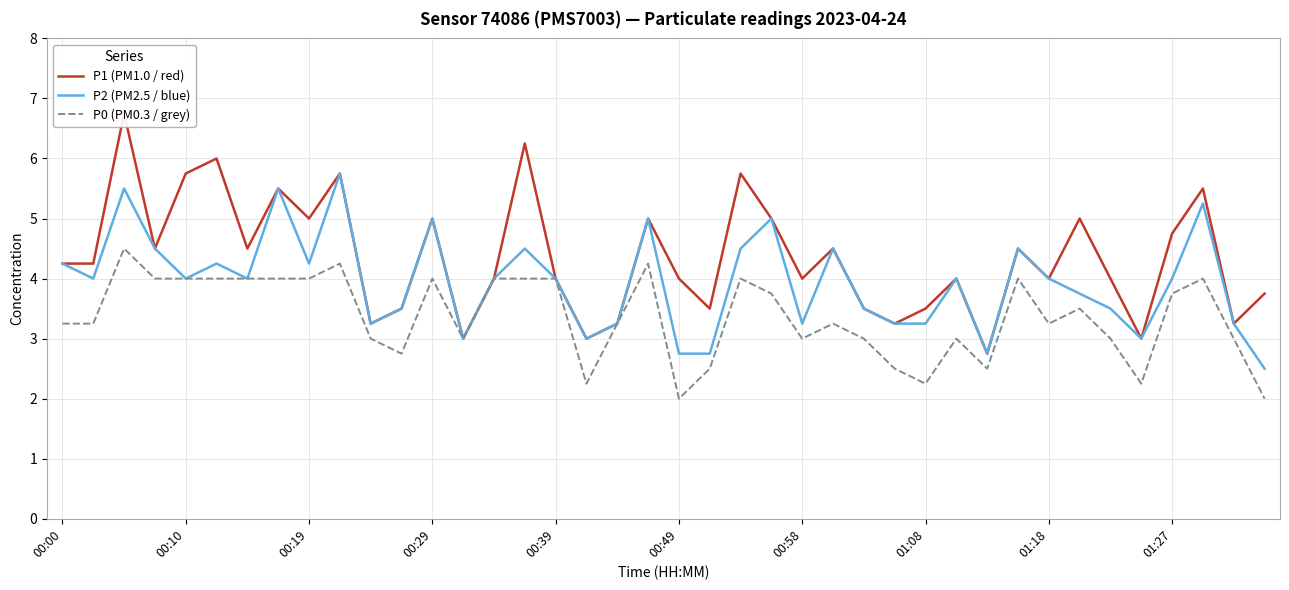

How many interior local peaks does the P2 (PM2.5 / blue) series have?

12